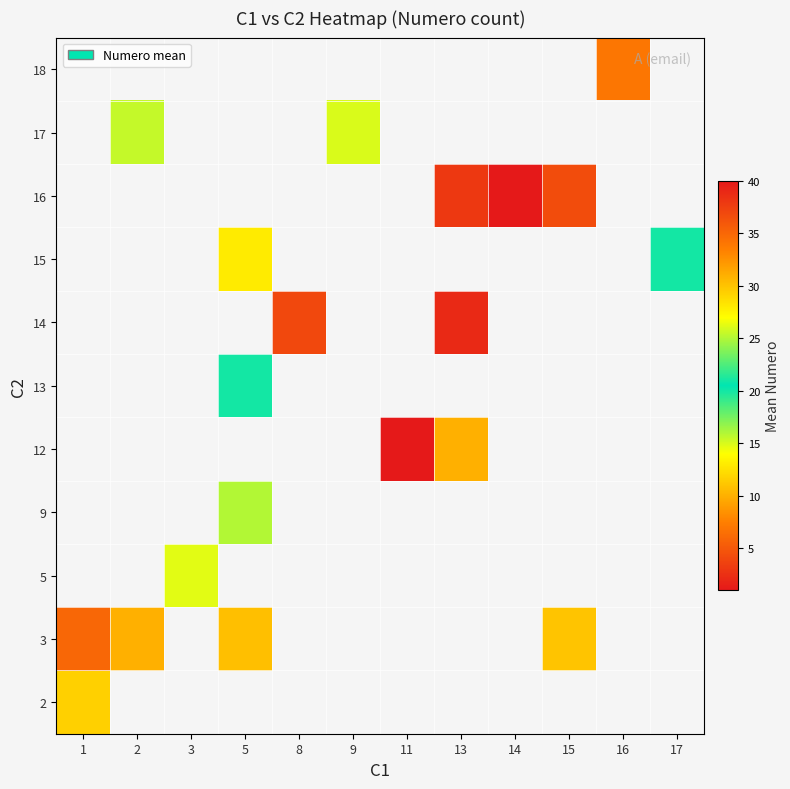

At how many categories does at least one series exceed 4?

10